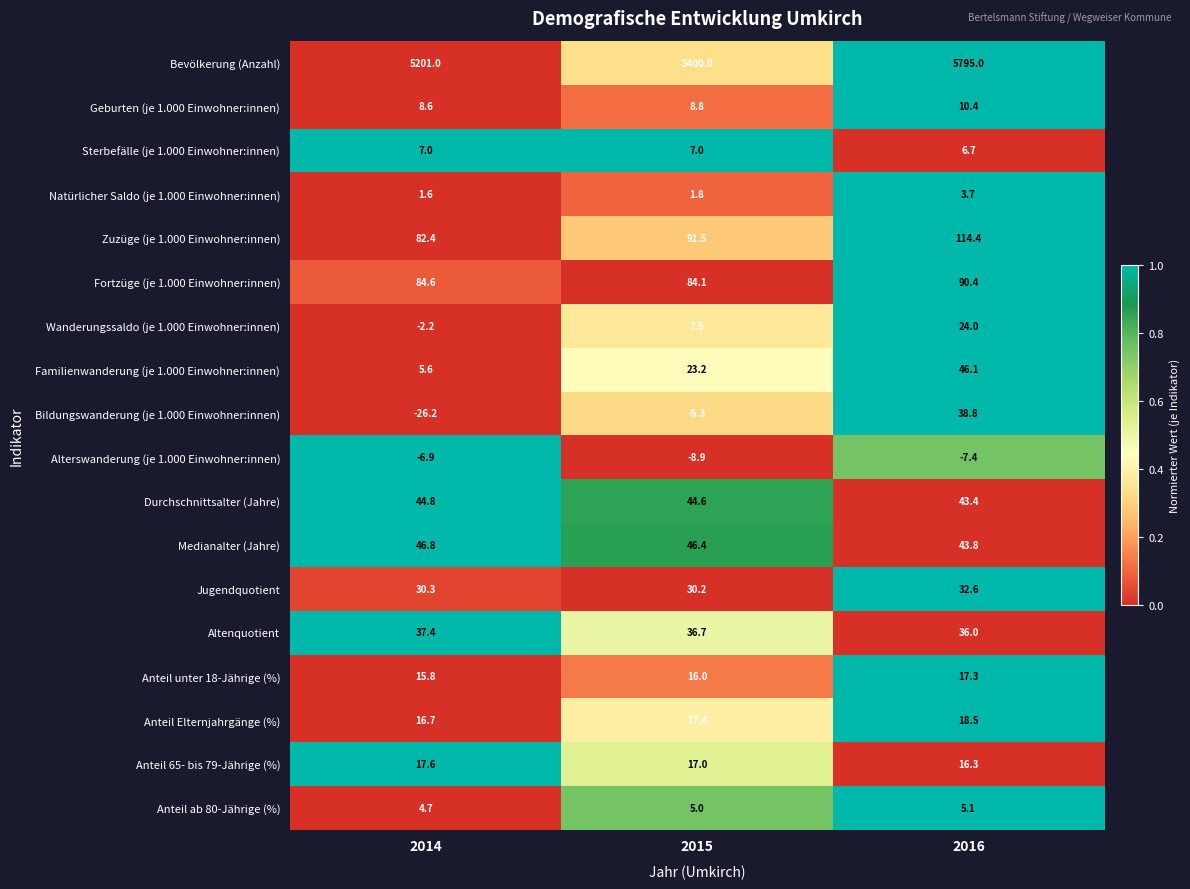

What is the sum of all Anteil ab 80-Jährige (%) values?

14.8